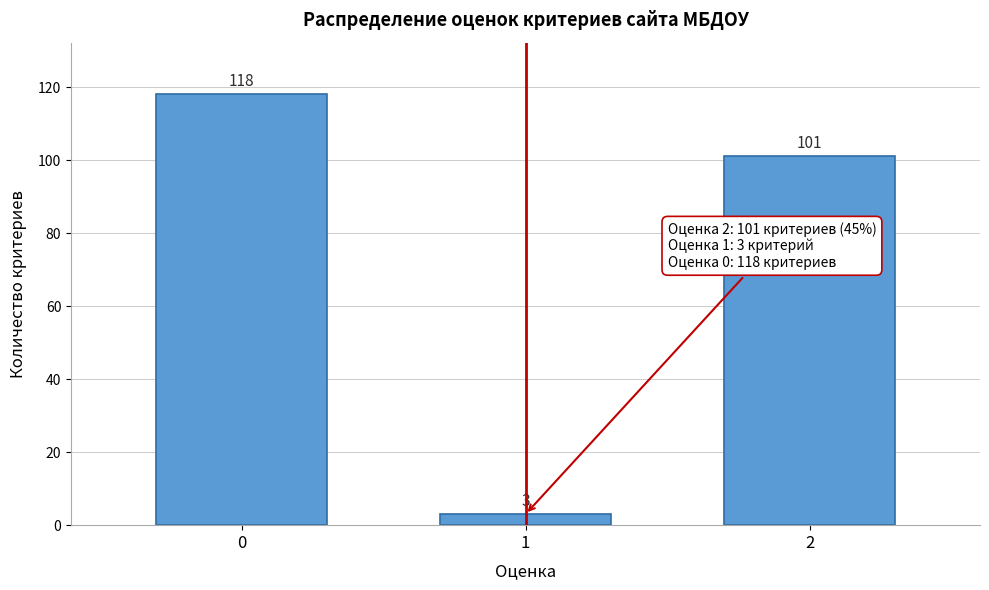

Reading left to right, list all the values displayed in this chart.

0=118	1=3	2=101